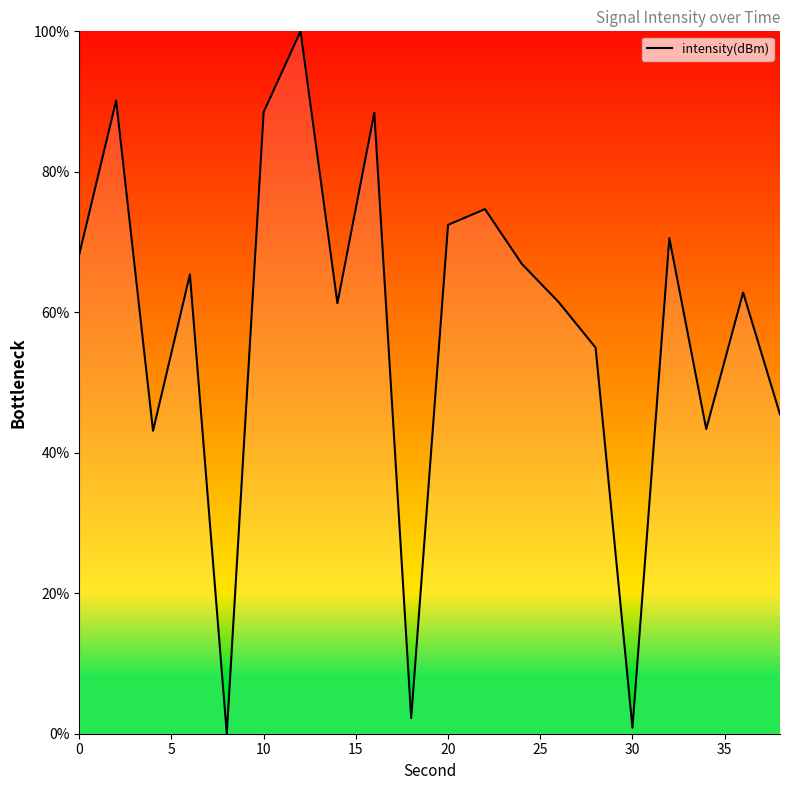

Does the chart have visible grid lines?

No